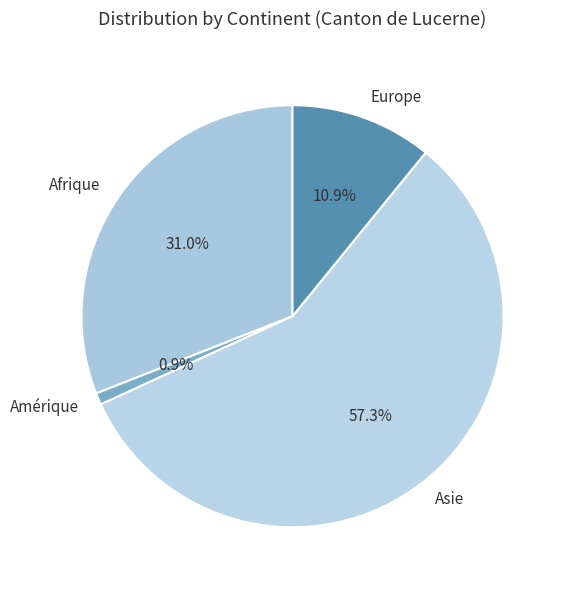

To the nearest percent, what portion does Afrique represent?

31%